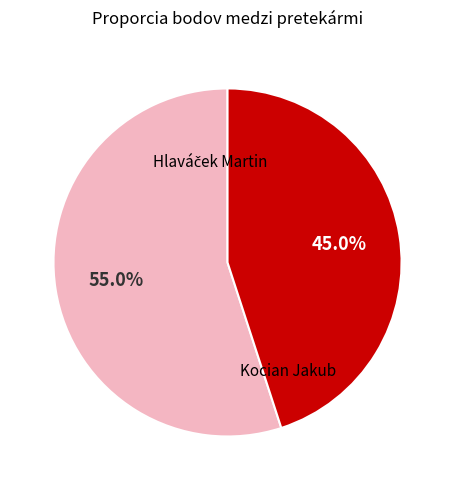

Which slice is the smallest?

Kocian Jakub